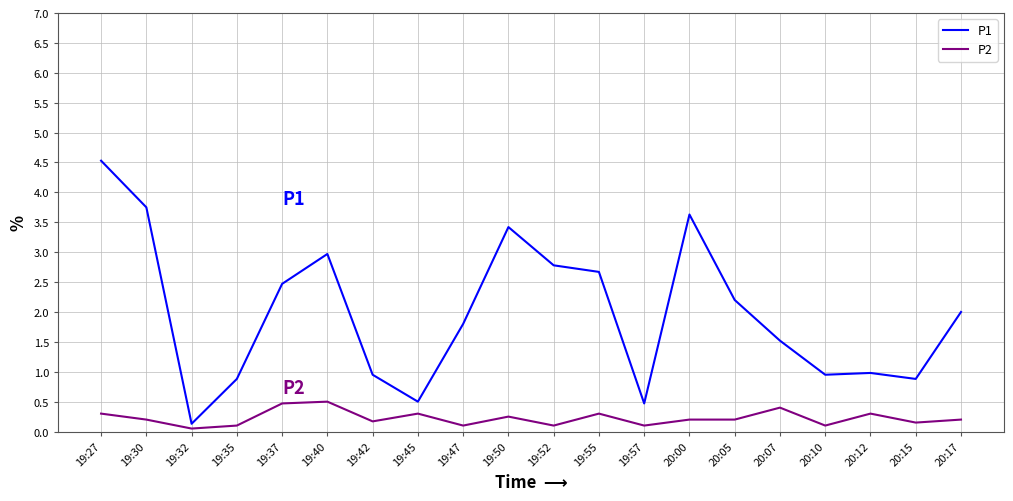

Which series has the largest total across all categories?

P1